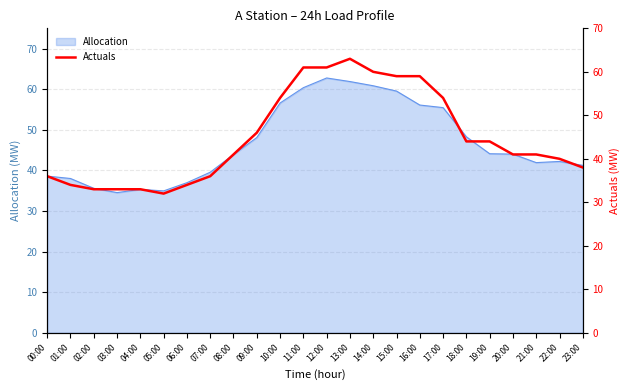

True or false: there are more than 1 points higher than both neighbors.

False